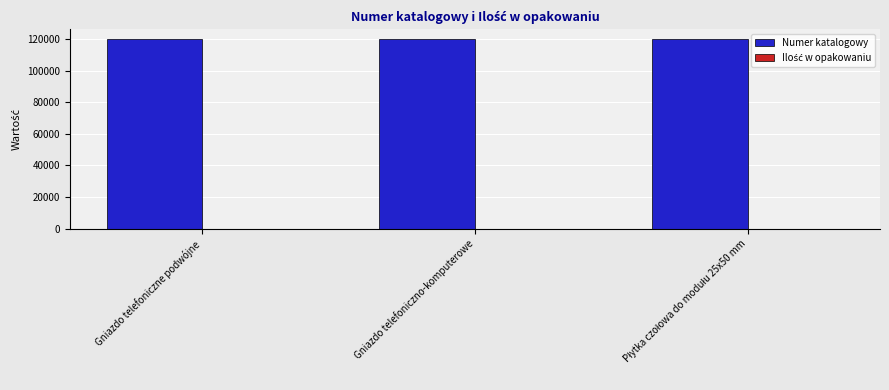

Is it true that Numer katalogowy equals 210010 at Gniazdo telefoniczne podwójne?

False